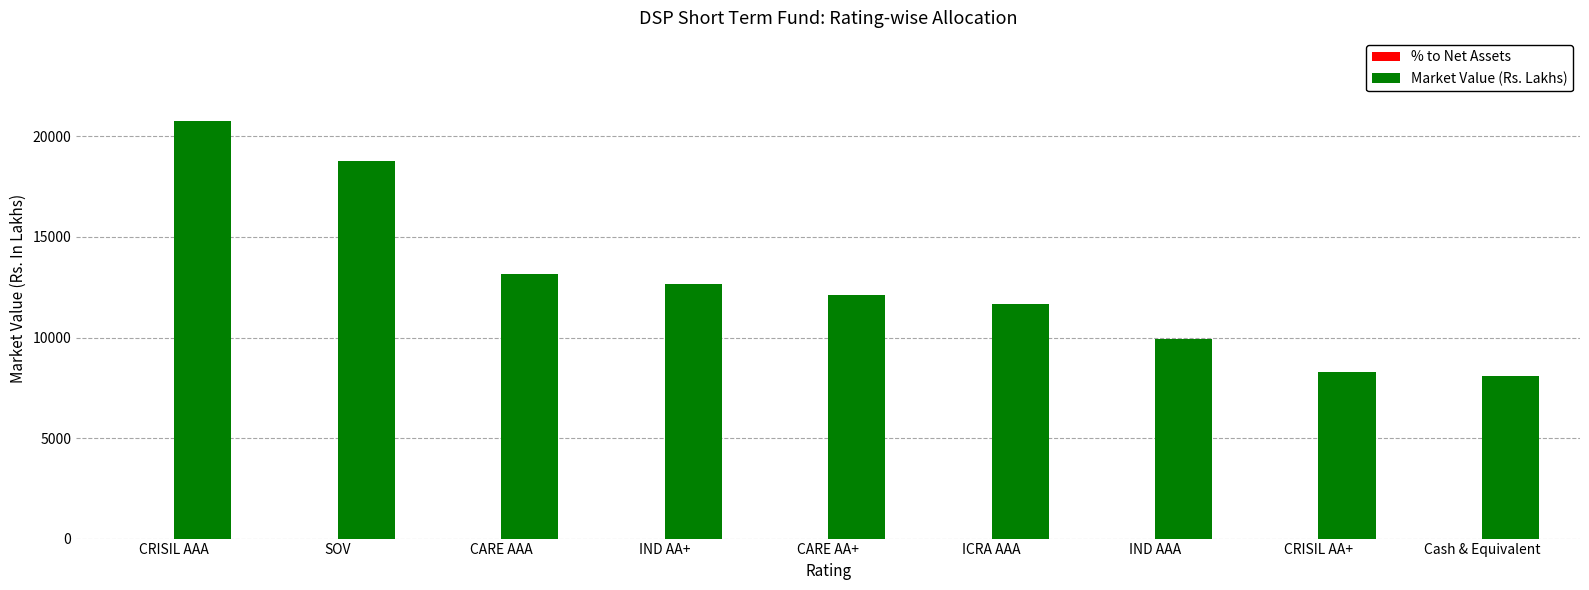

What is the sum of all Market Value (Rs. Lakhs) values?

115448.9